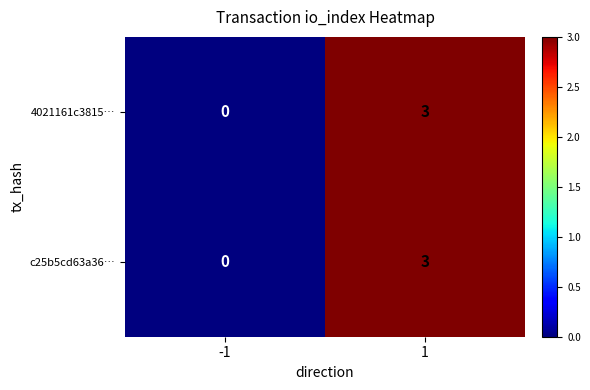

The c25b5cd63a36… series shows 2 at 1. True or false?

False